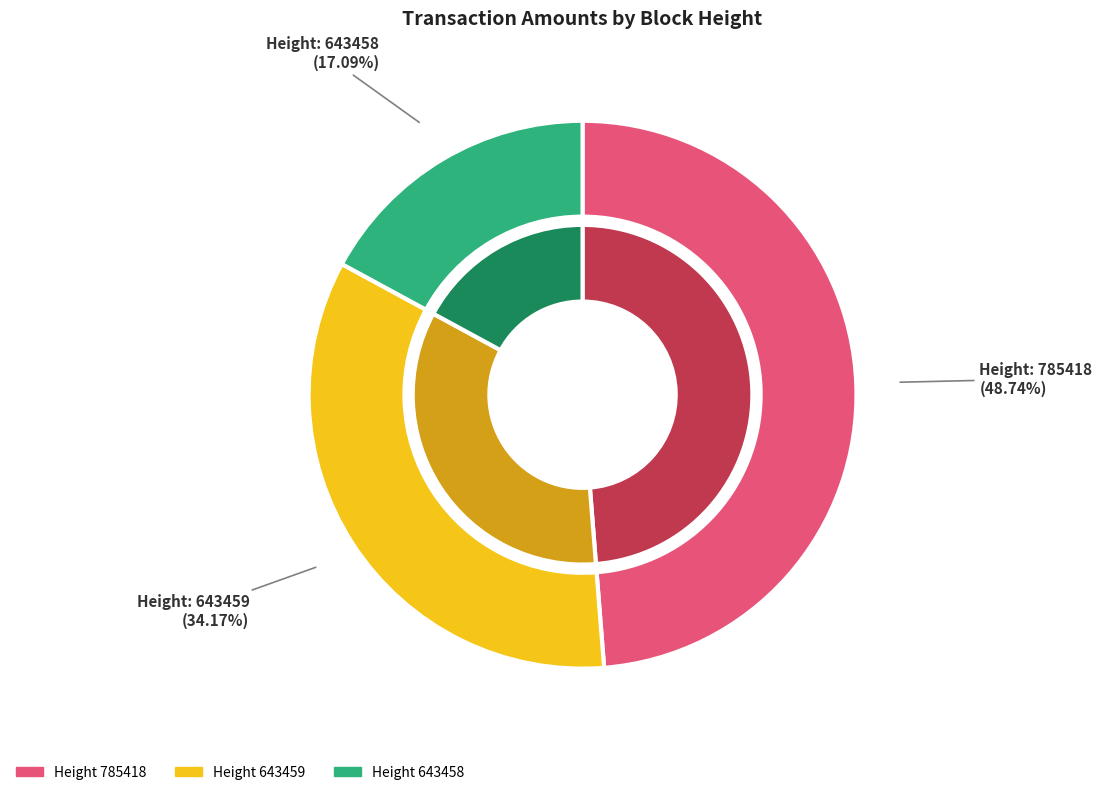

Do 785418 and 643459 together represent more than half of the pie?

Yes